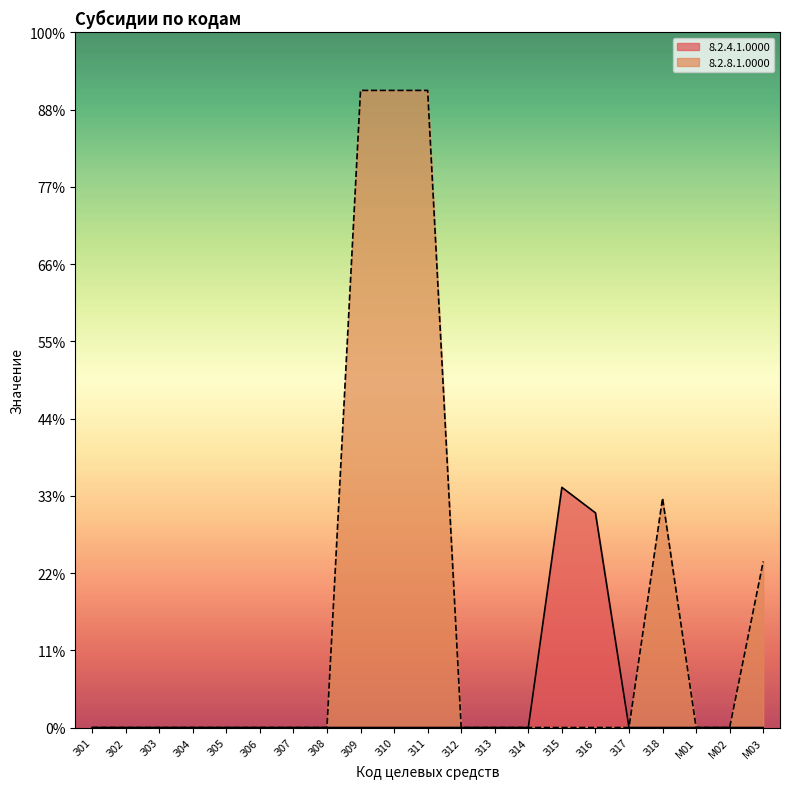

How many values in 8.2.4.1.0000 are above zero?

2